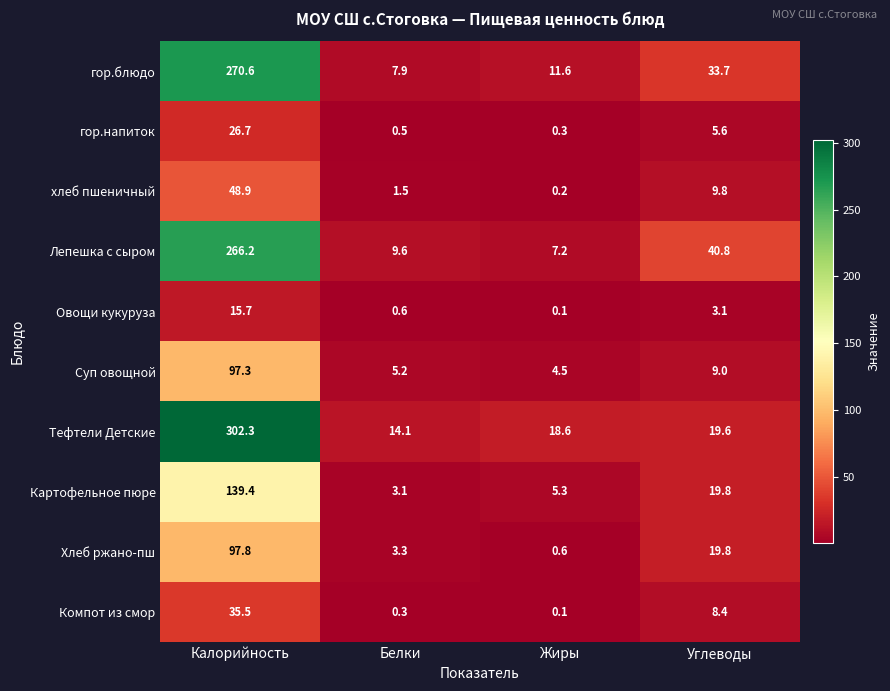

What is the sum of the Хлеб ржано-пш values at Белки and Калорийность?

101.1